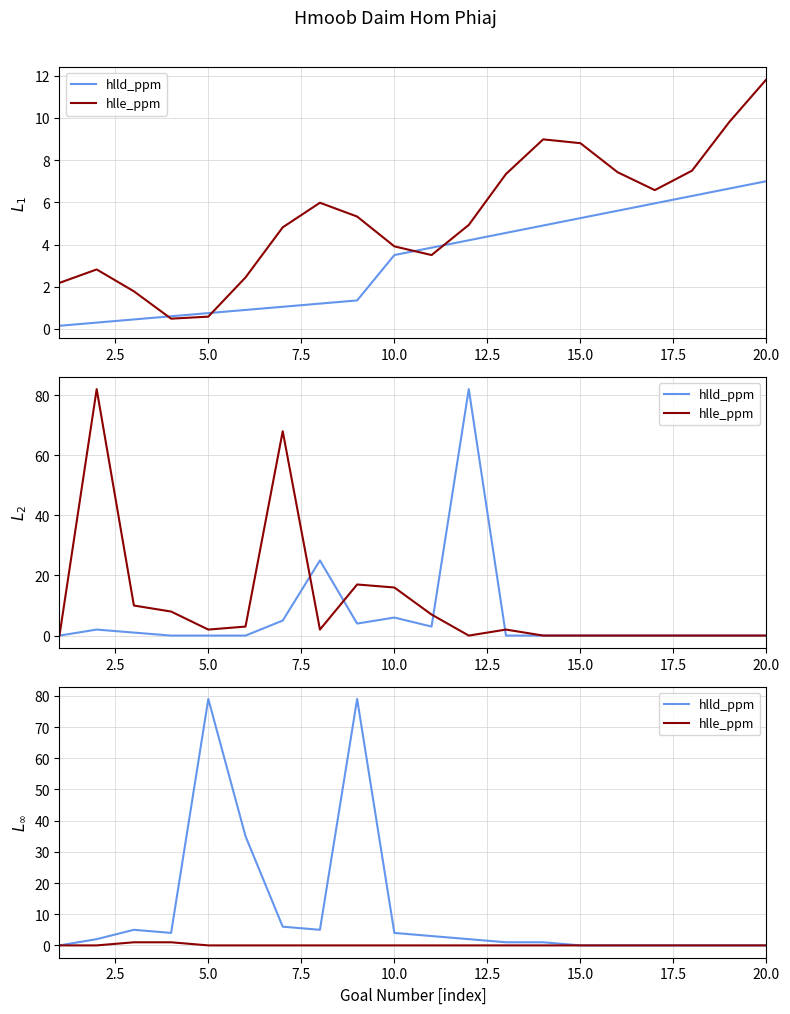

At how many categories does at least one series exceed 1?

11